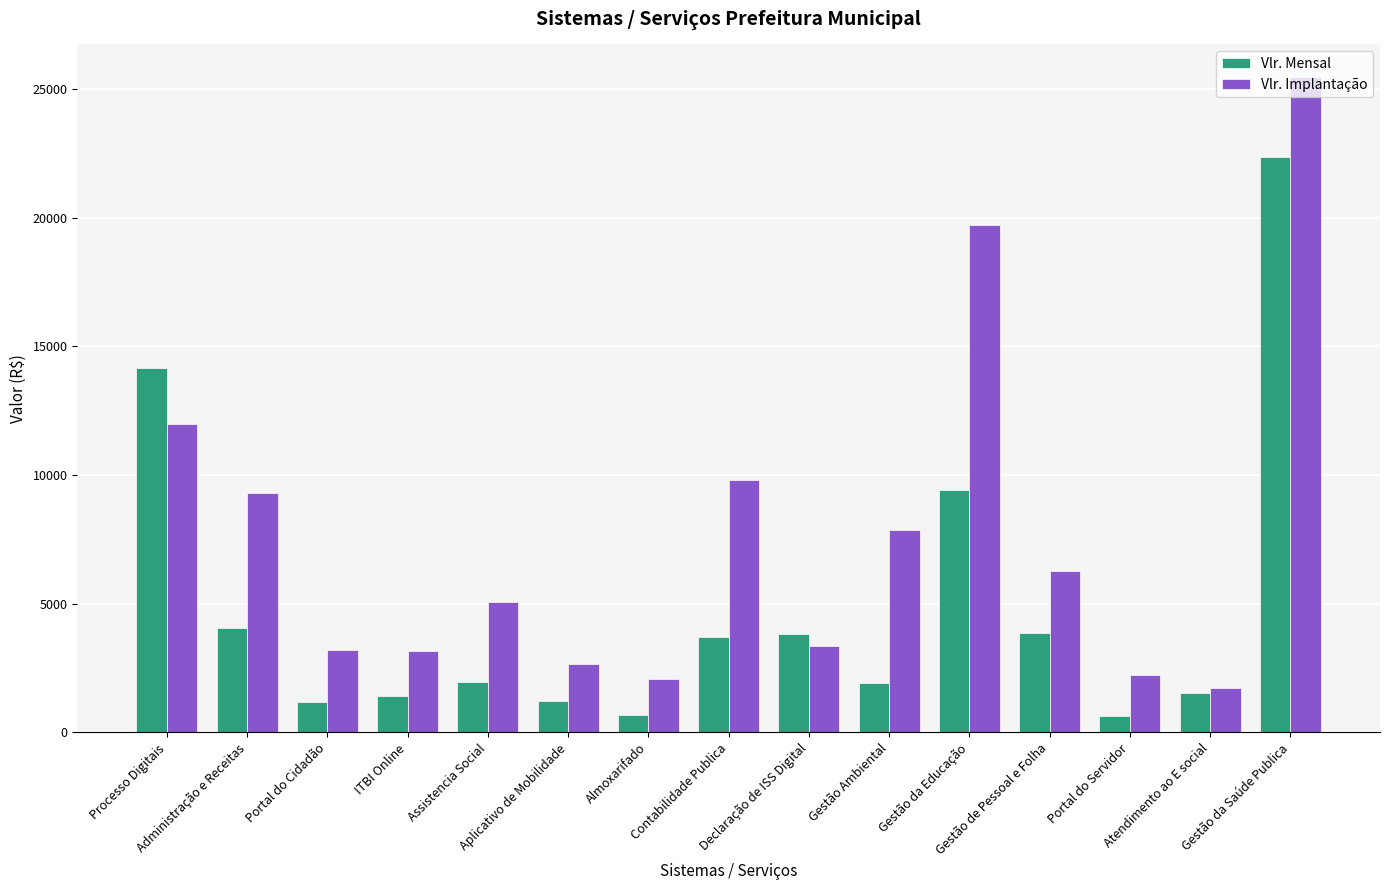

What is the maximum value for Vlr. Mensal?

22349.8